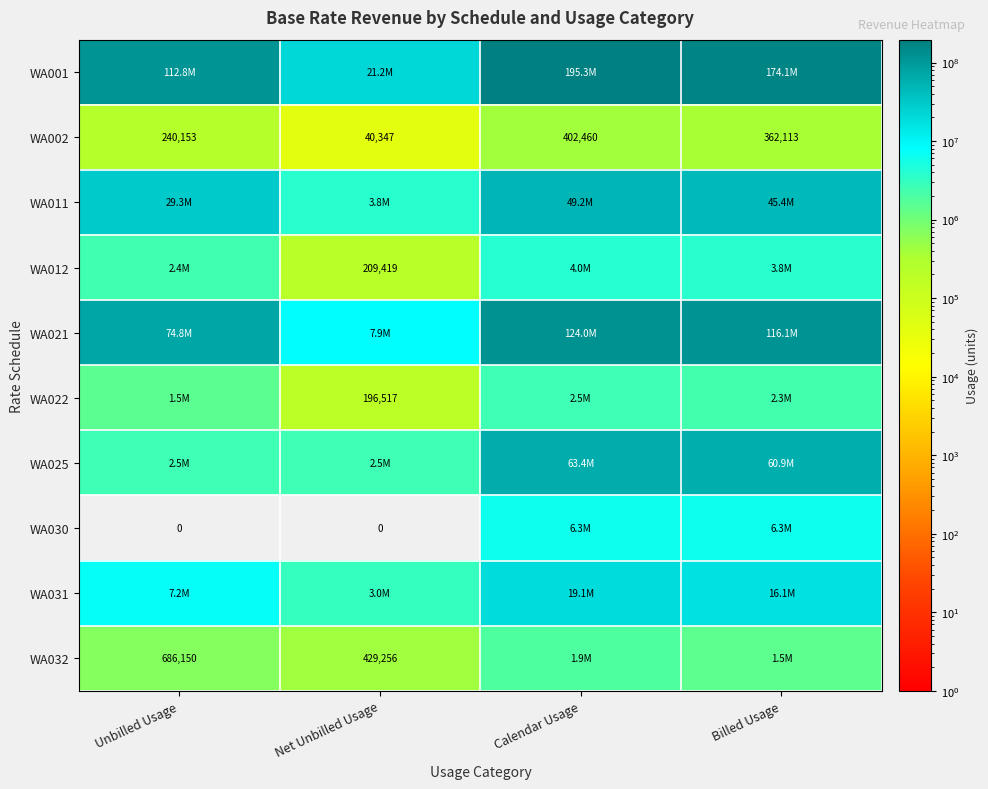

The WA002 series shows 69497 at Net Unbilled Usage. True or false?

False